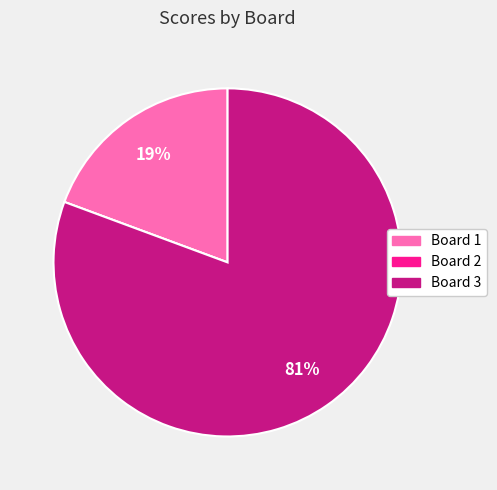

To the nearest percent, what is the difference between the largest and smallest slice percentages?

81%